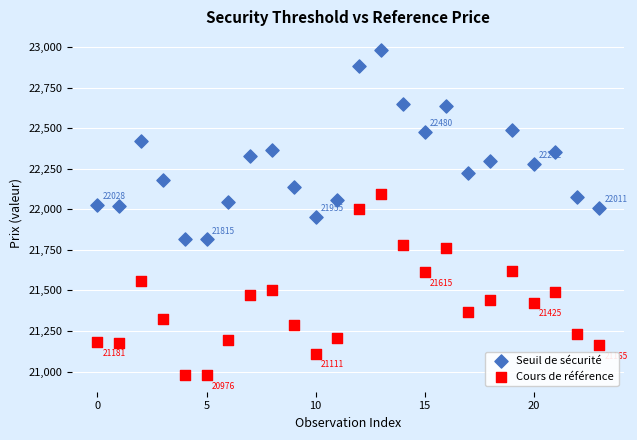

Which series reaches the minimum Y coordinate?

Cours de référence